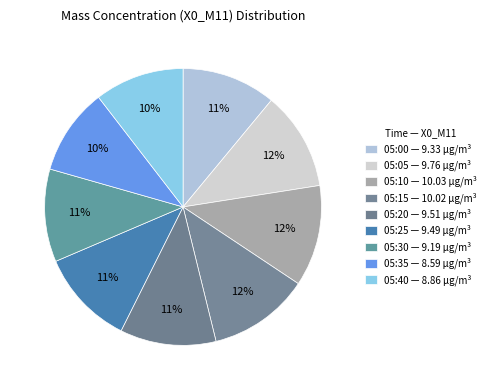

Which slice is the largest?

05:10